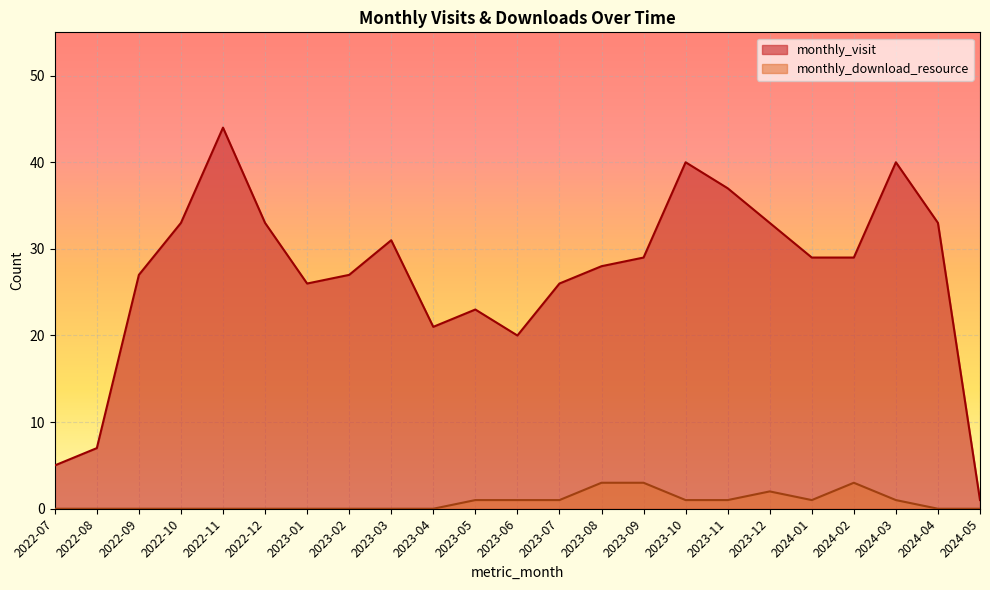

What is the average value of the monthly_visit series?

27